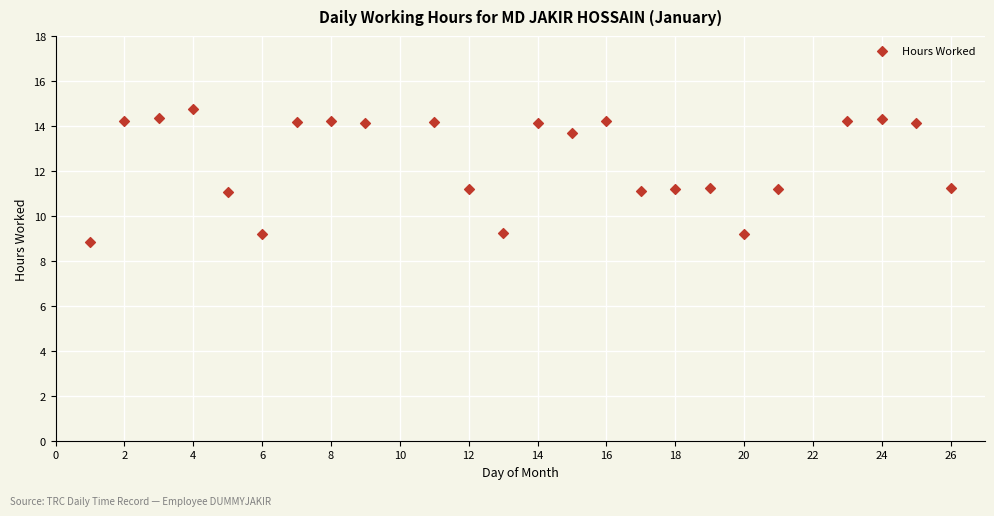

What is the range of Y values (max minus min)?

5.9